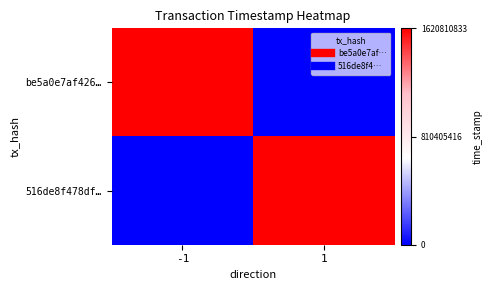

At which category is the sum across all series the highest?

-1